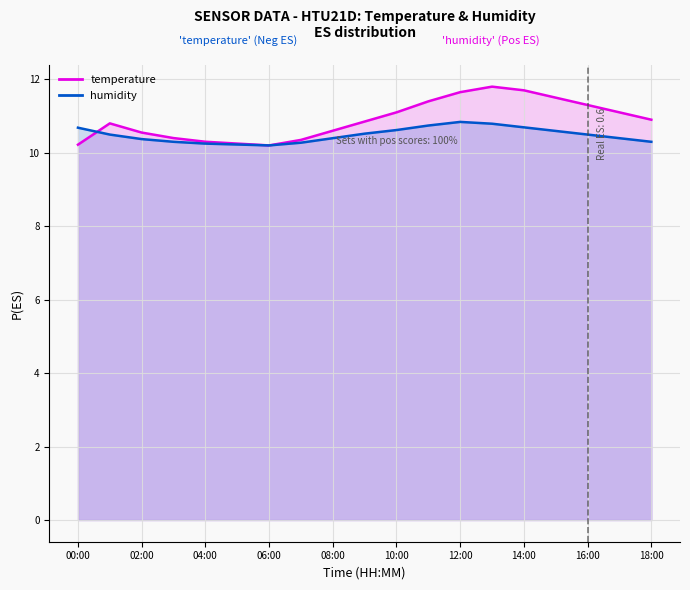

Reading right to left, transcribe all the data shown in this chart.

temperature: 10.9	11.1	11.3	11.5	11.7	11.8	11.7	11.4	11.1	10.8	10.6	10.3	10.2	10.2	10.3	10.4	10.6	10.8	10.2
humidity: 10.3	10.4	10.5	10.6	10.7	10.8	10.8	10.7	10.6	10.5	10.4	10.3	10.2	10.2	10.2	10.3	10.4	10.5	10.7